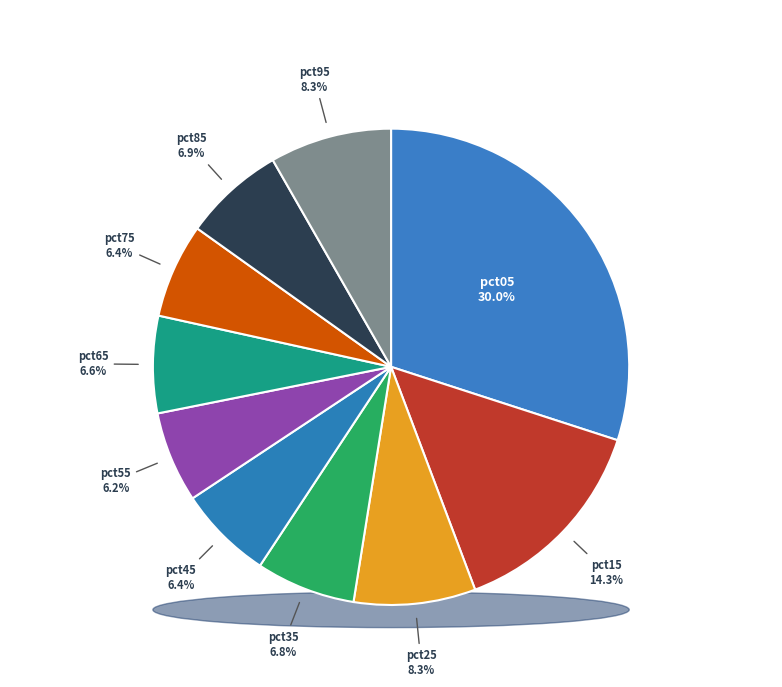

Combined, do pct65 and pct45 account for over 50%?

No